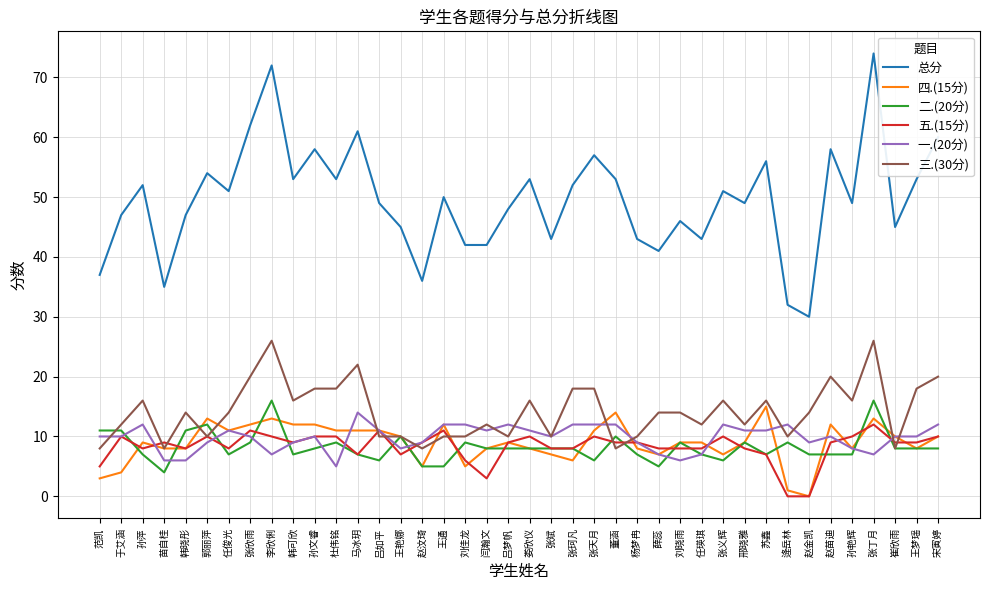

What is the difference between the second highest and second lowest values in the 一.(20分) series?

6